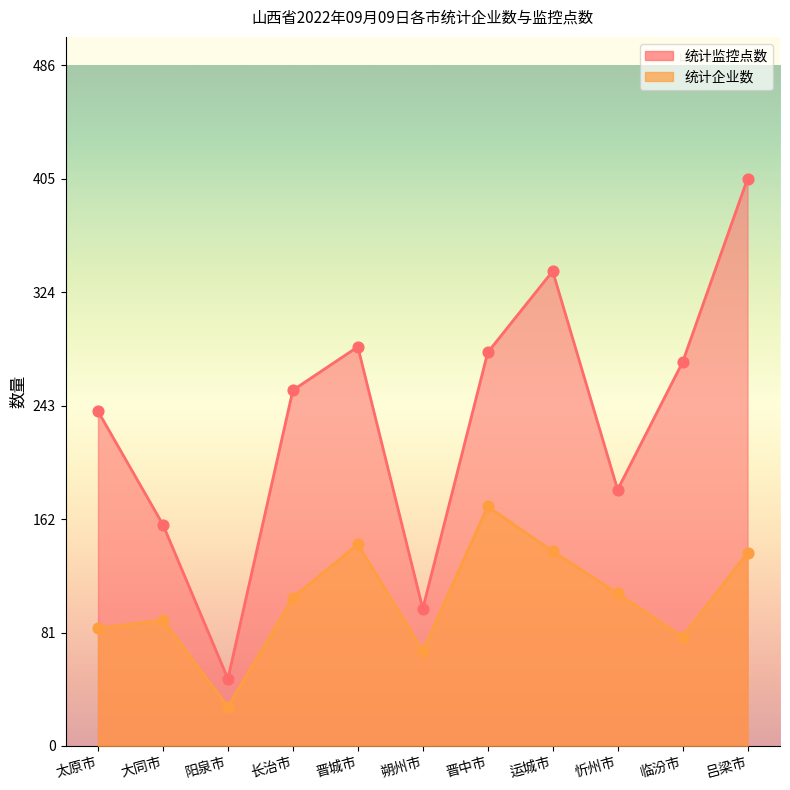

Which series has the largest total across all categories?

统计监控点数